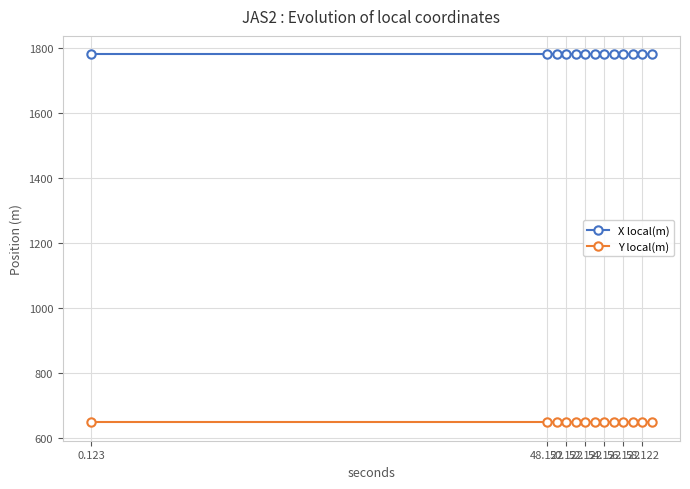

True or false: X local(m) and Y local(m) cross at least once.

False